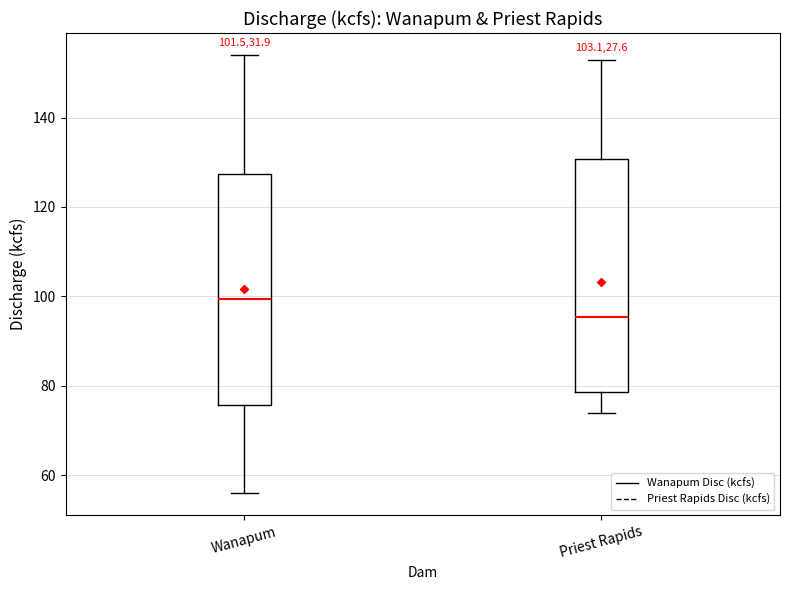

Which box's median line is the lowest?

Priest Rapids